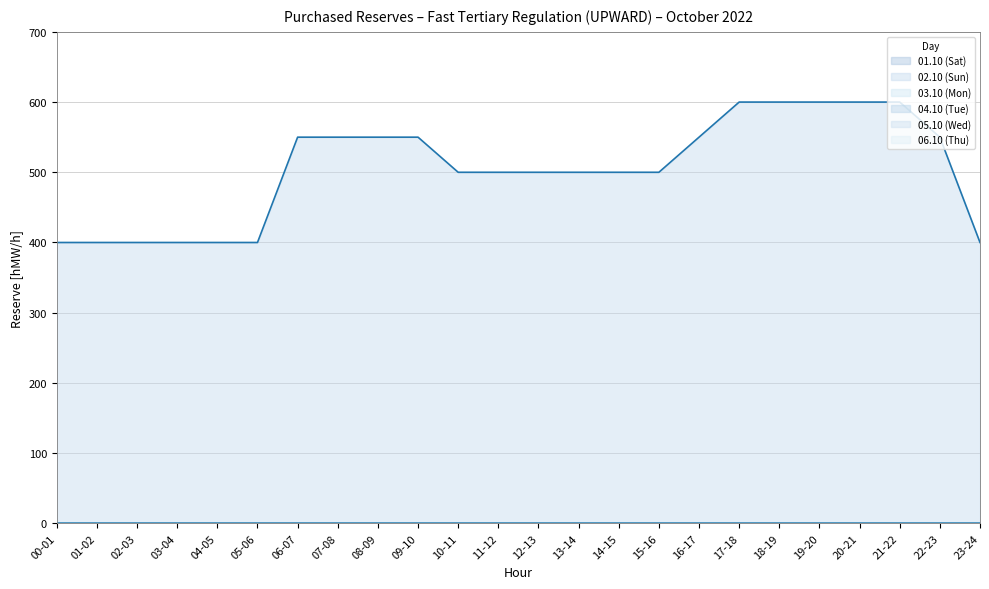

What is the label of the 3rd point from the left?

02-03